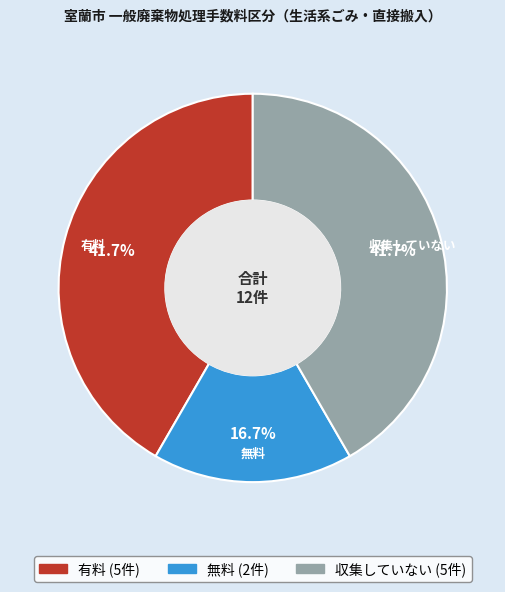

To the nearest percent, what is the average slice percentage?

33%